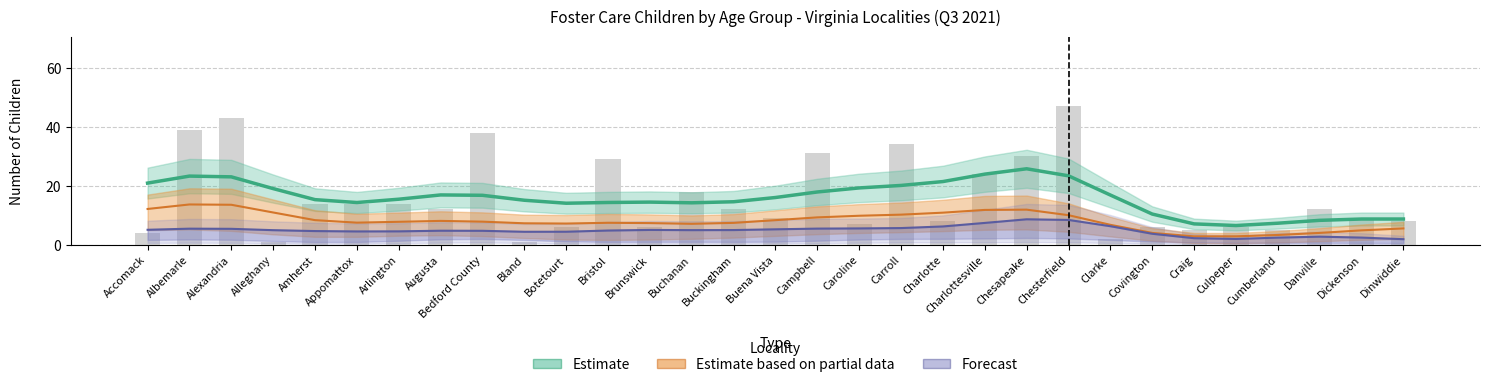

What is the sum of the Estimate based on partial data values at Albemarle and Cumberland?

17.0